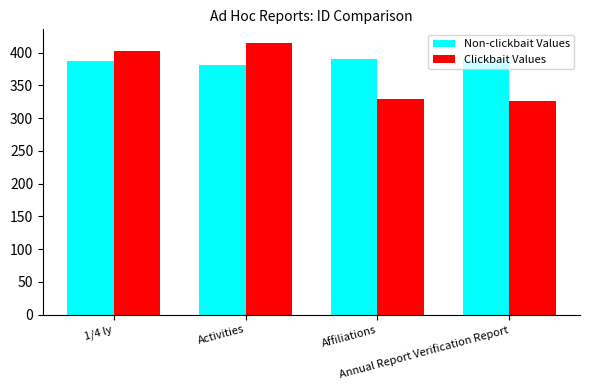

What is the total value across all series at 1/4 ly?

790